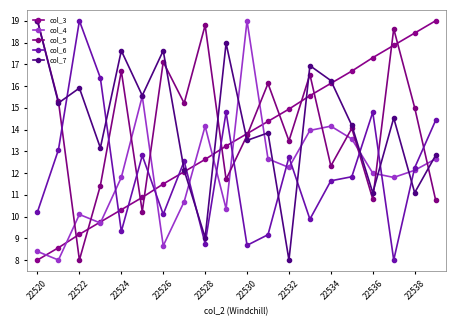

What are all the series names shown in the legend?

col_3, col_4, col_5, col_6, col_7